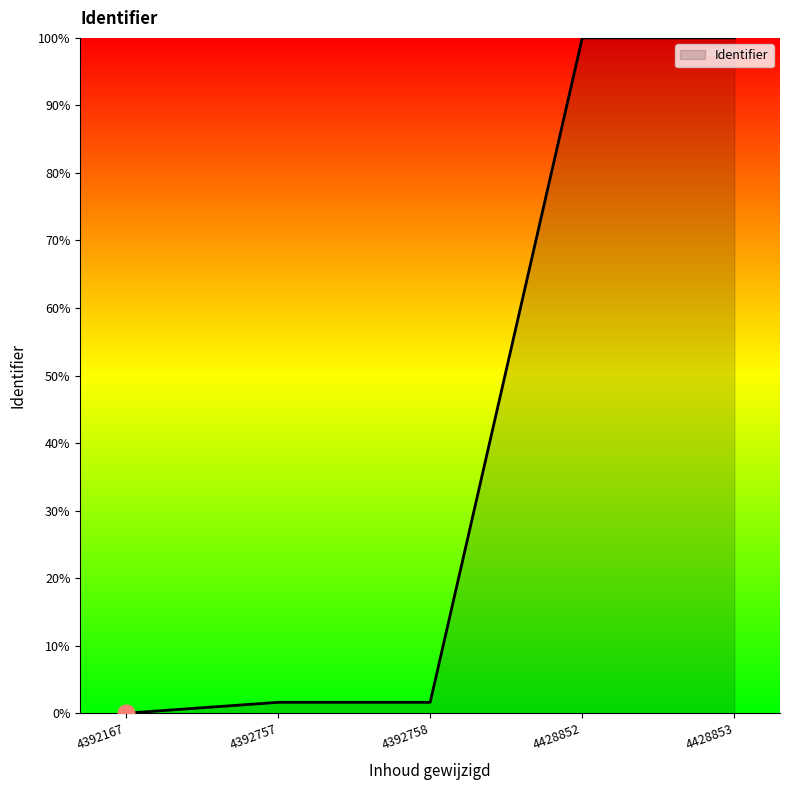

True or false: the data shows 48.0 at 4428852.

False